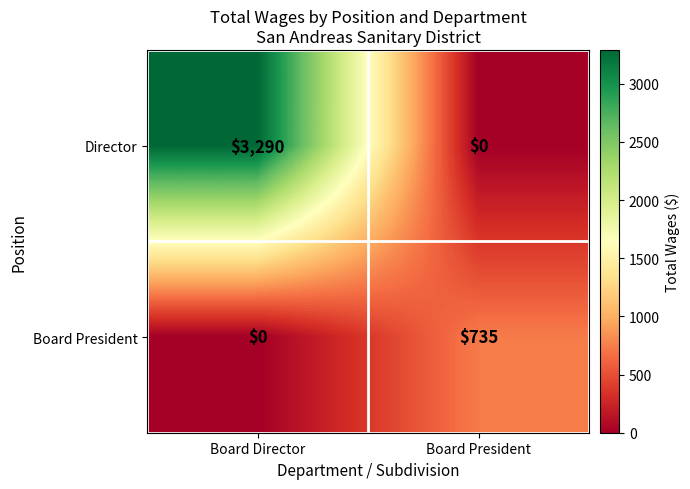

Reading right to left, list all the values displayed in this chart.

Director: 0	3290
Board President: 735	0